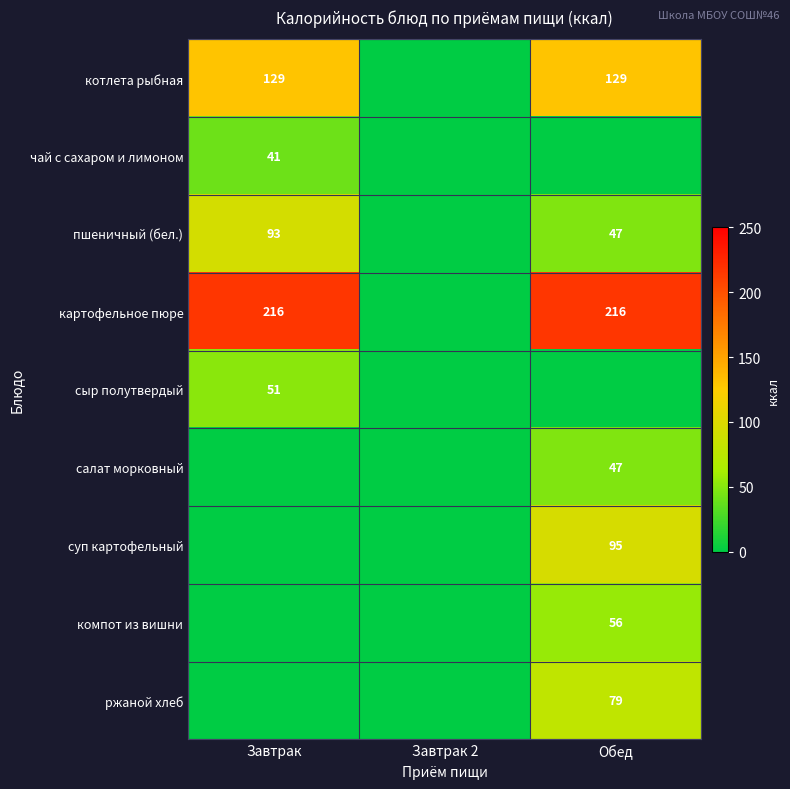

The салат морковный series shows 76 at Обед. True or false?

False